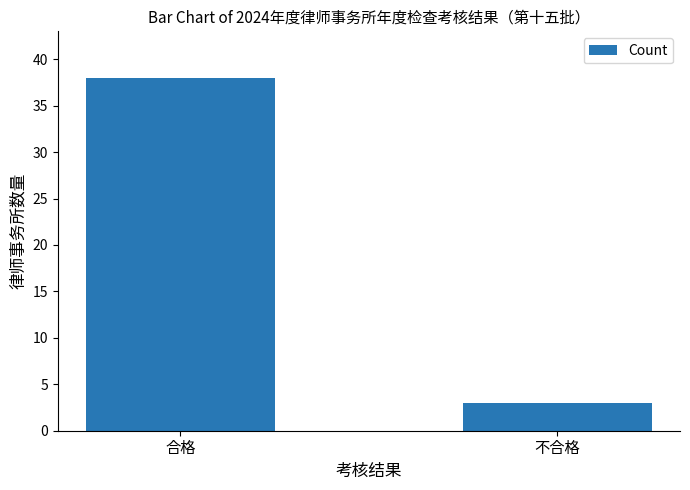

What is the minimum value shown in the chart?

3